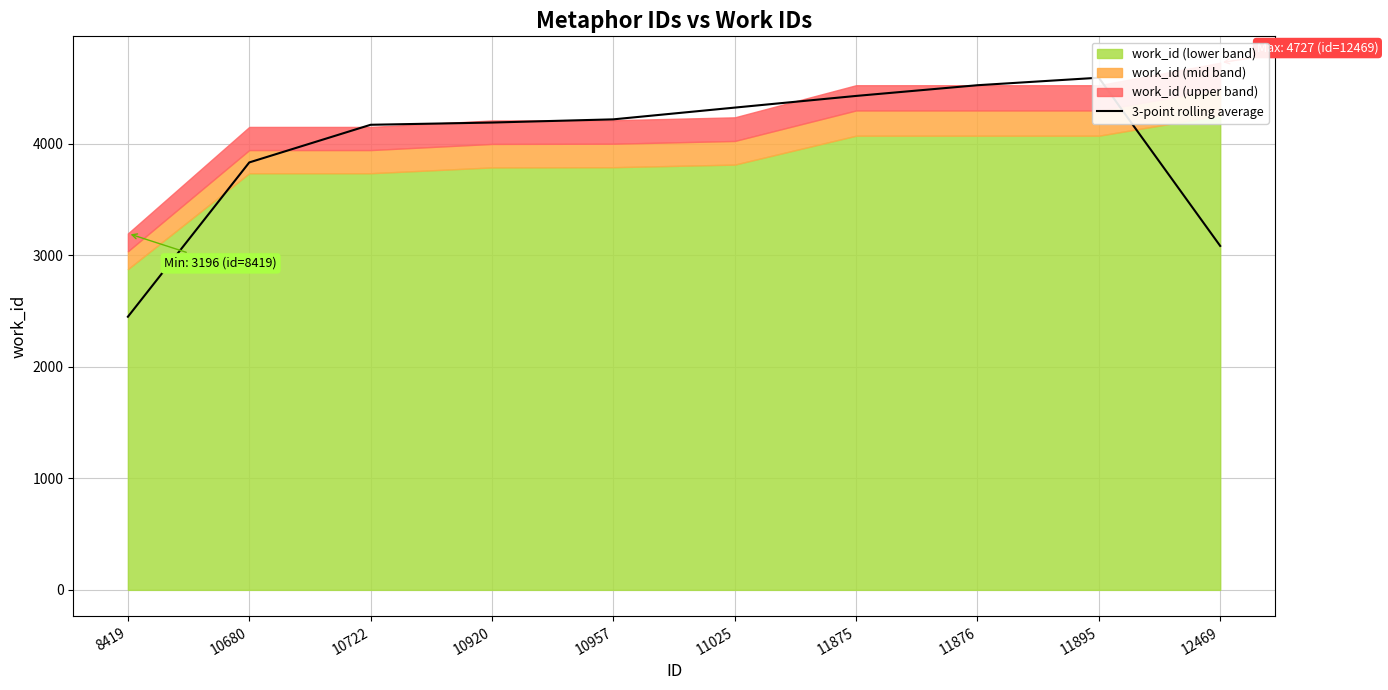

Between 11895 and 12469, which is larger?

11895